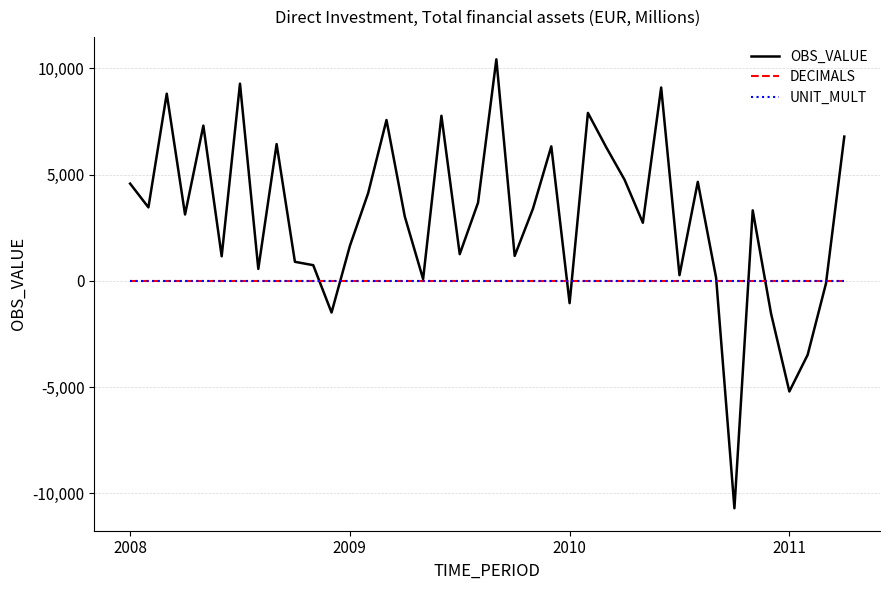

Which series has the widest spread of values?

OBS_VALUE